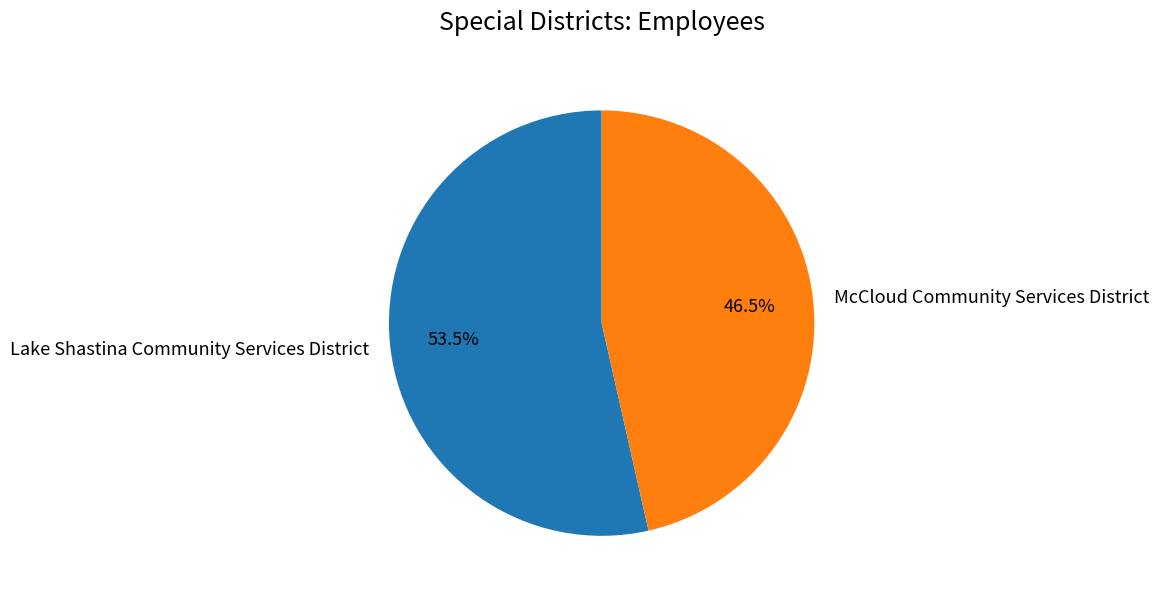

What portion of the pie excludes McCloud Community Services District?

53.5%